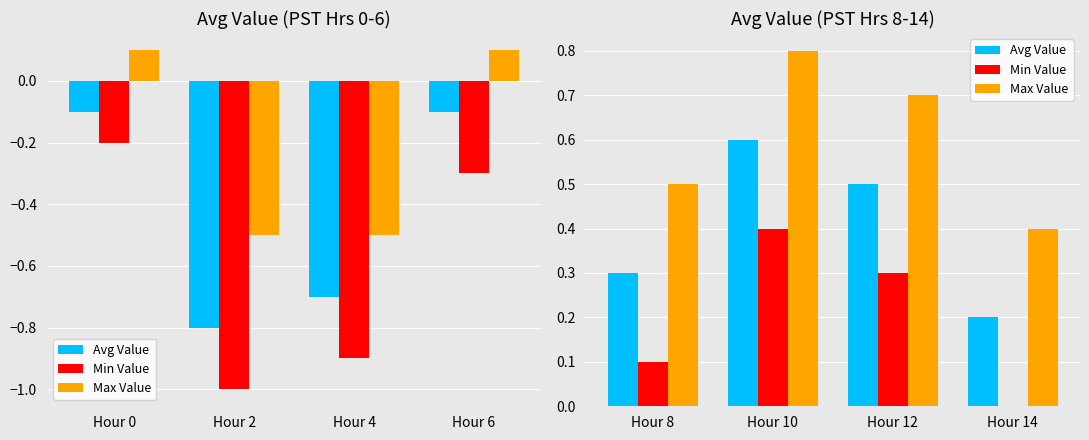

List the series in order of their peak value, highest first.

Max Value, Avg Value, Min Value